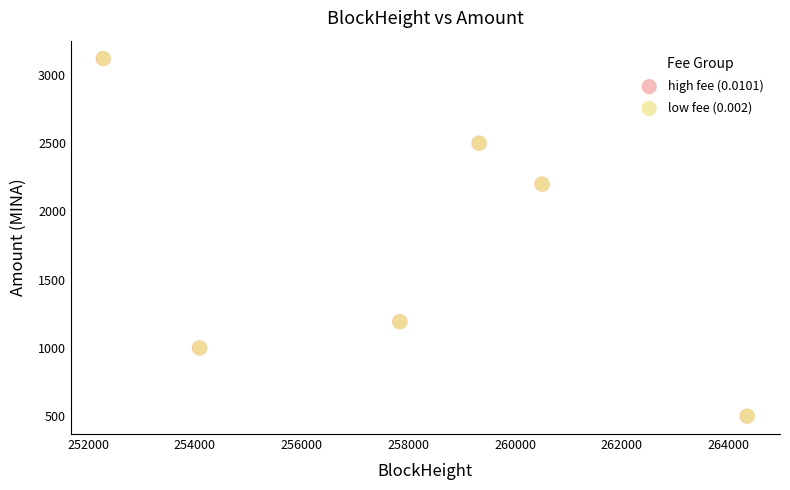

What are all the series names shown in the legend?

high fee (0.0101), low fee (0.002)